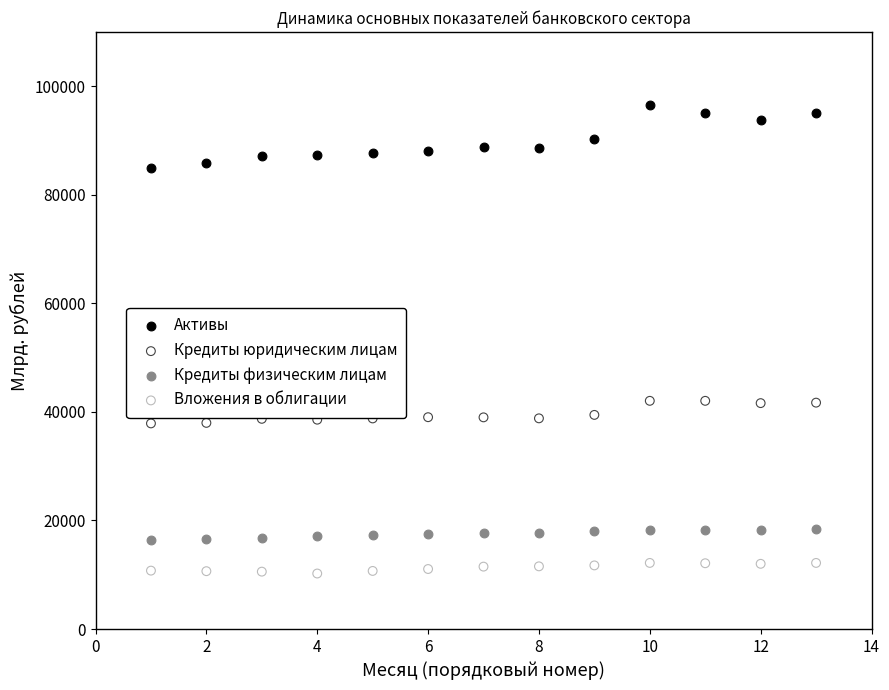

Across all data points, what is the range of X values (max minus min)?

12.0